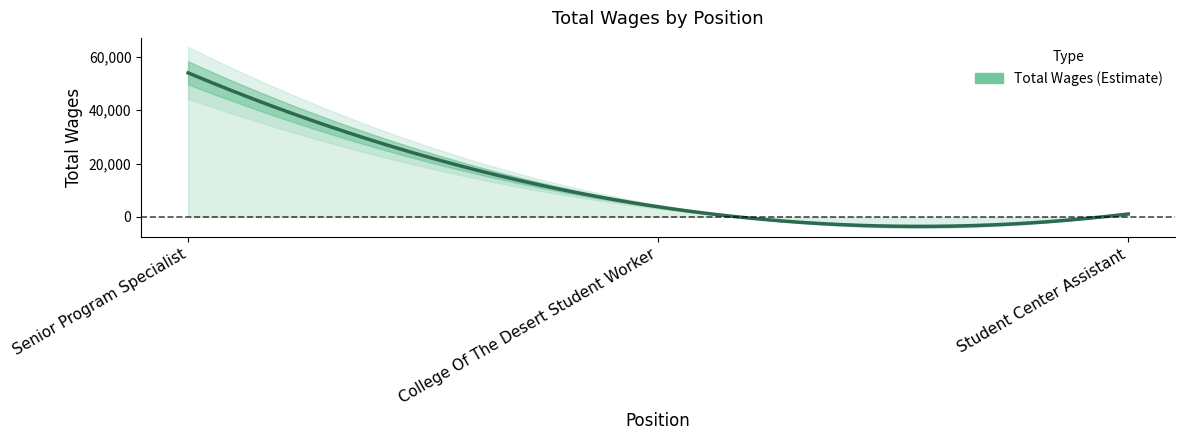

Is this an area chart (filled region under the line)?

No